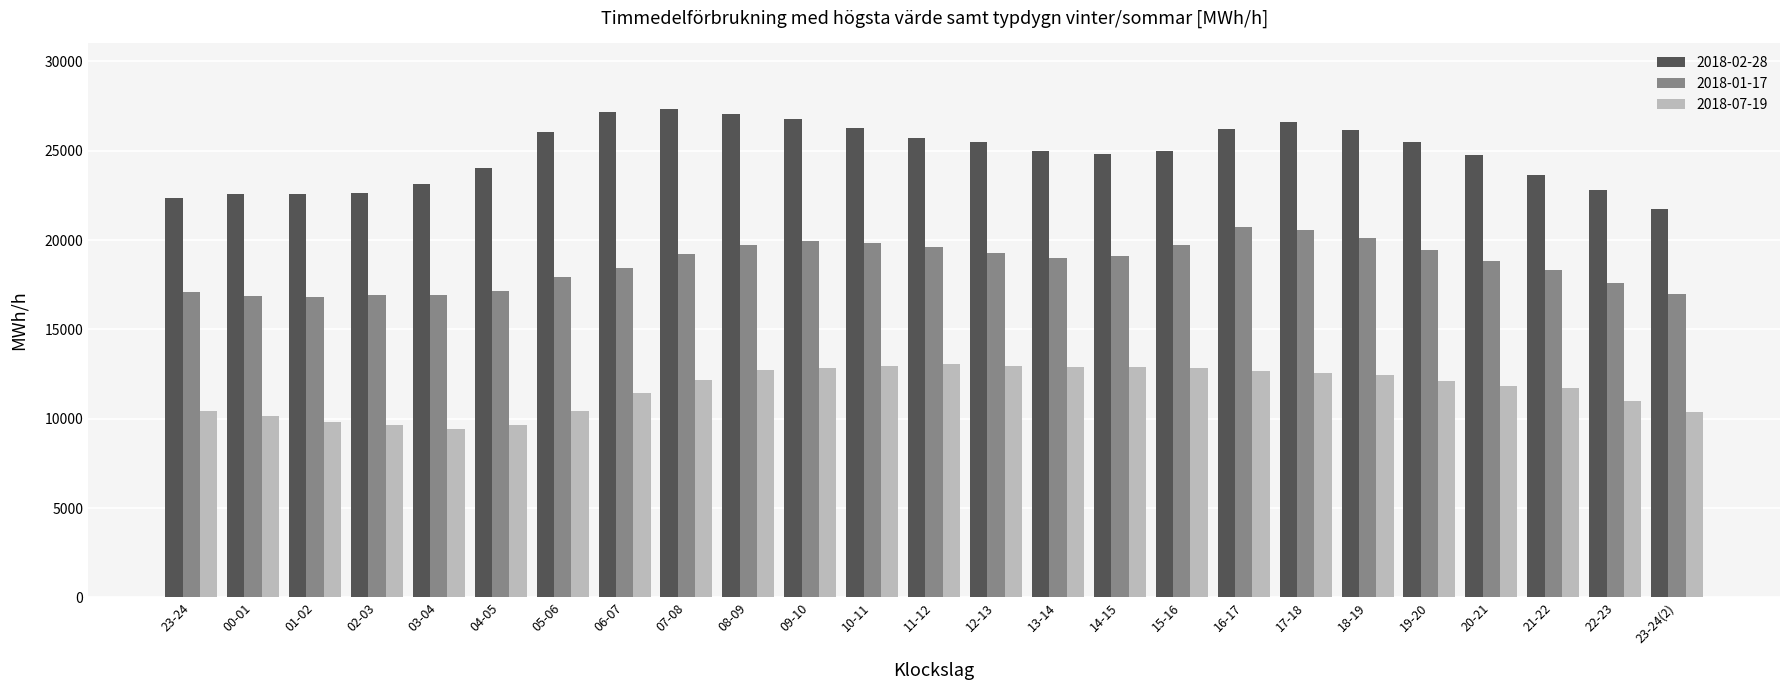

Read the 2018-01-17 value at 17-18.

20569